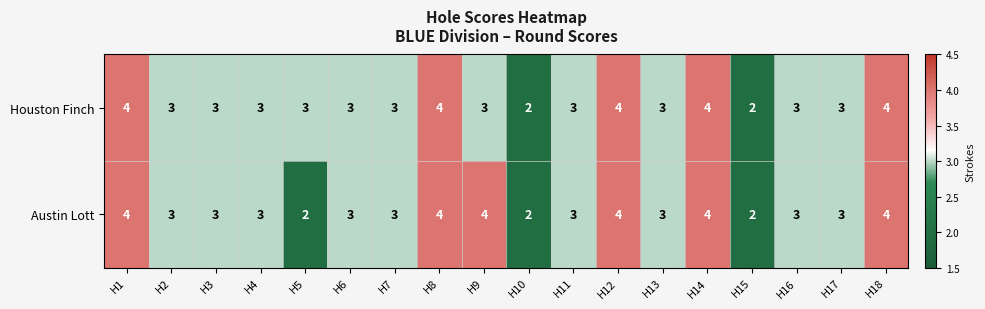

Where does the Austin Lott series first go above 3?

H1